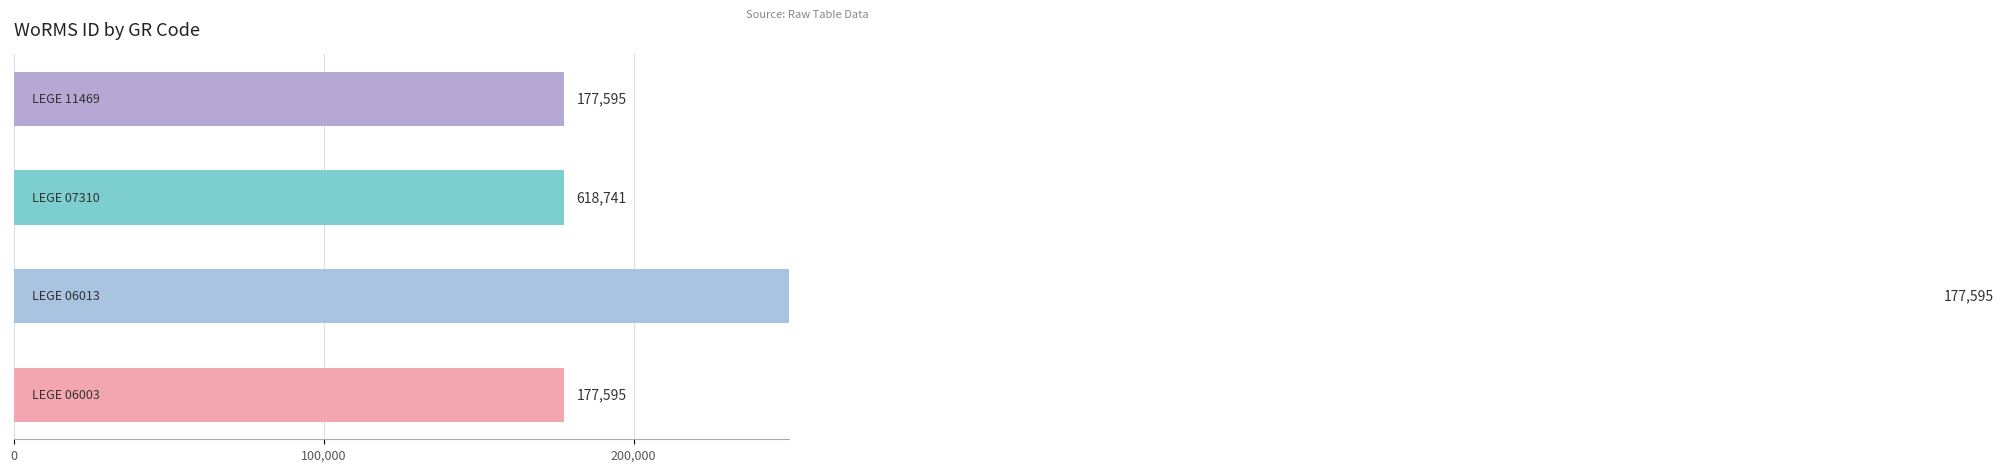

What is the sum of all values?

1151526